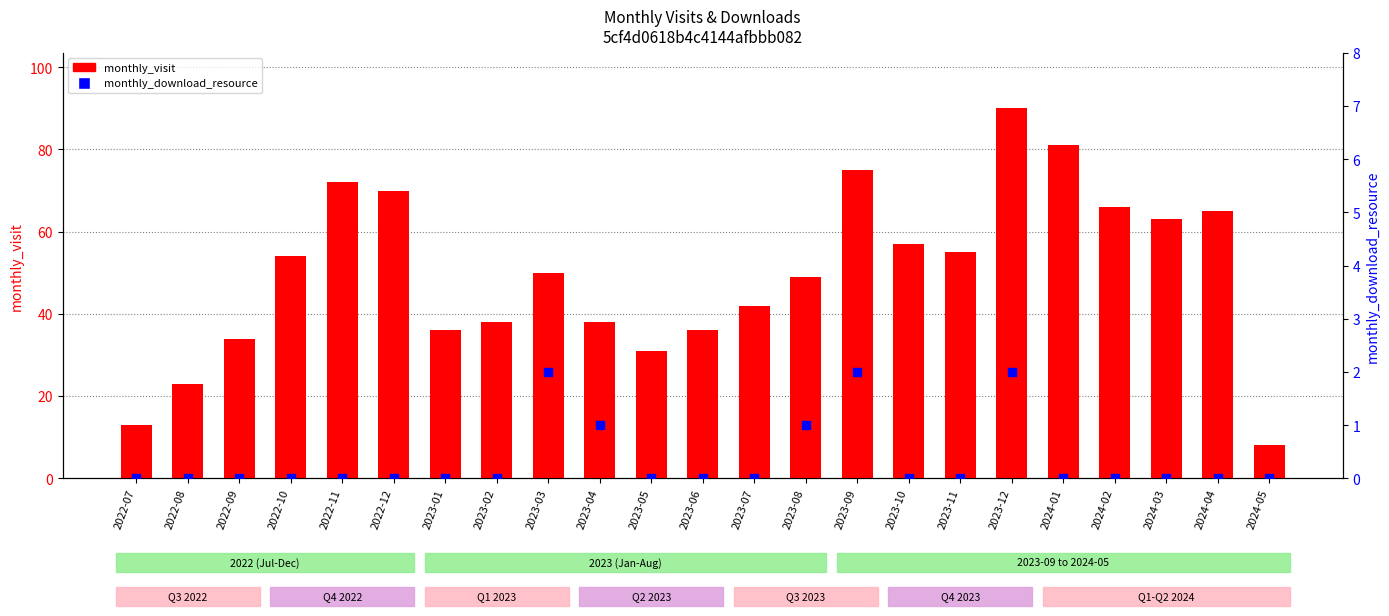

At which category is the sum across all series the highest?

2023-12